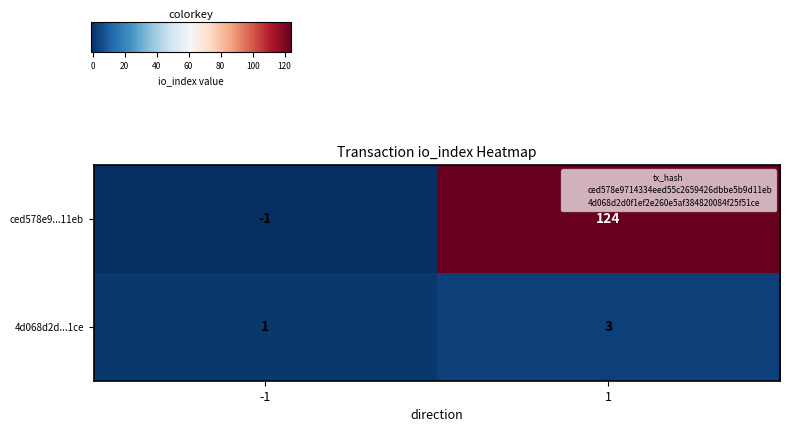

What is the maximum value for 4d068d2d...1ce?

3